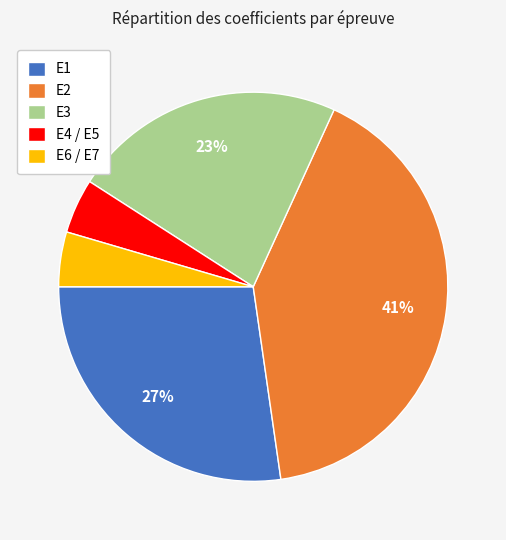

The E4 / E5 slice represents 16% of the pie. True or false?

False